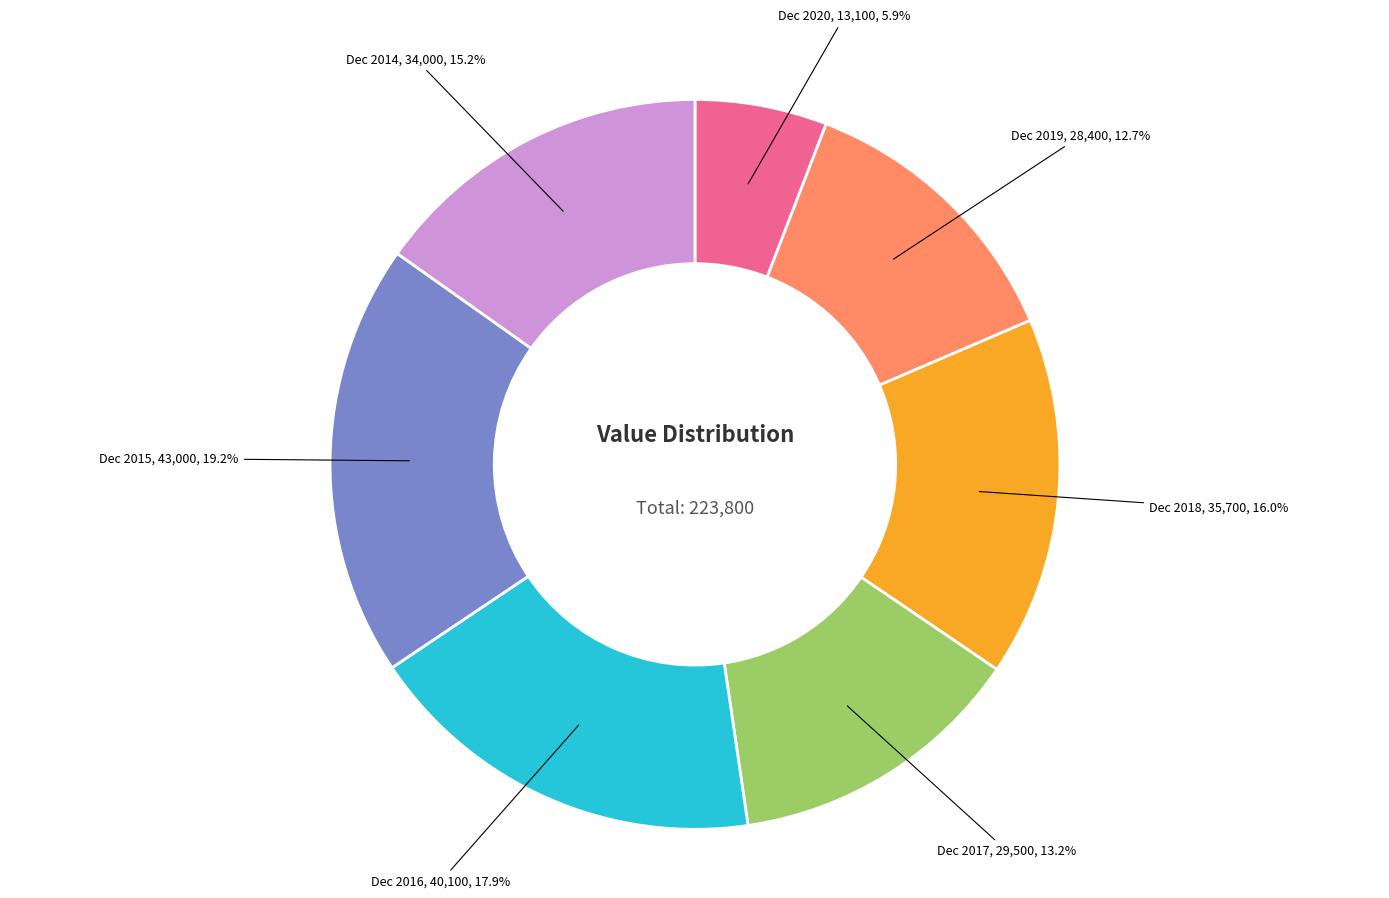

Is there a majority slice in this chart?

No